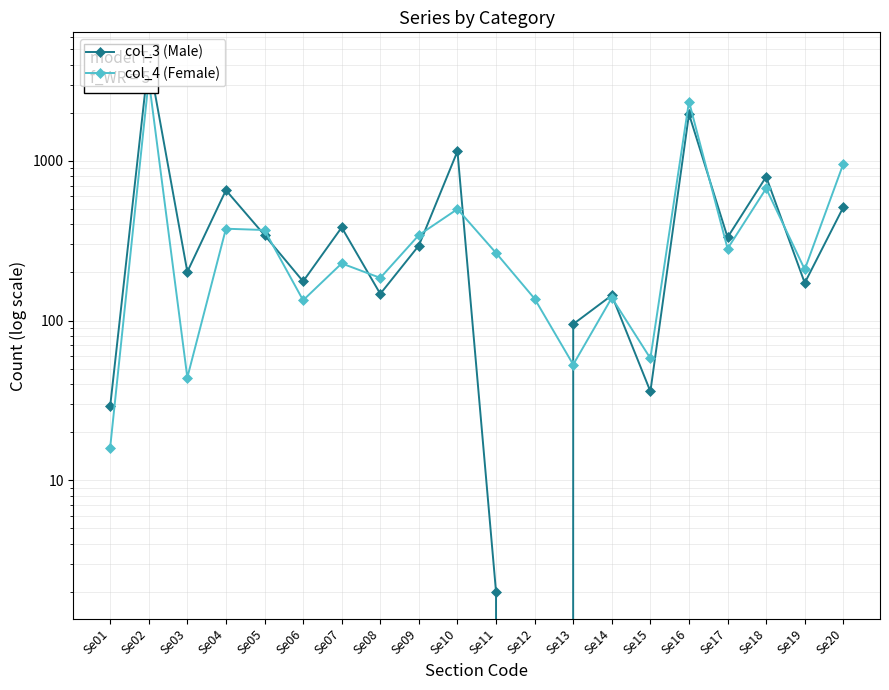

Rank the series by their maximum value, from highest to lowest.

col_3 (Male), col_4 (Female)